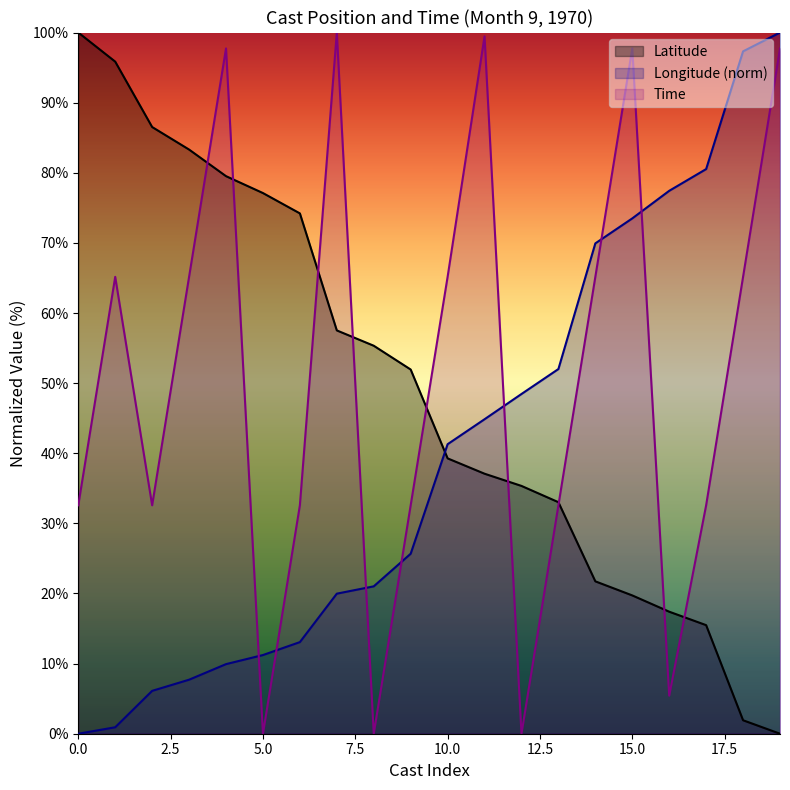

At how many categories does at least one series exceed 28?

20